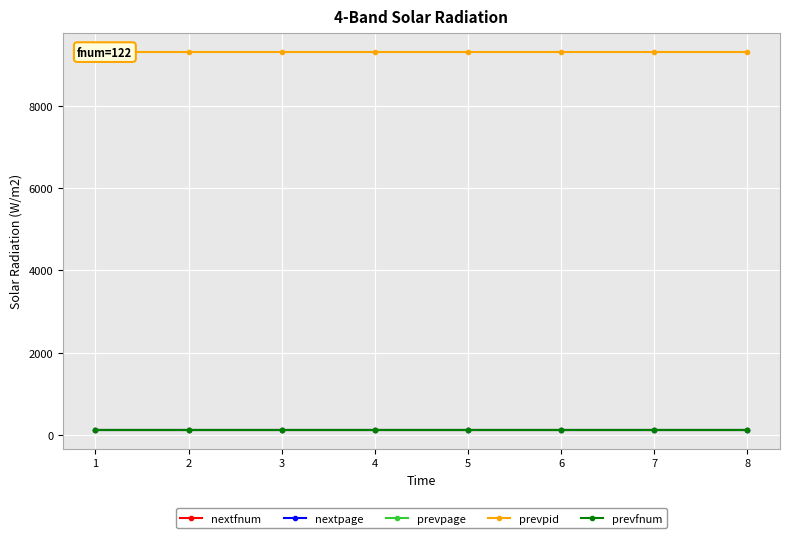

The nextfnum series shows 123 at 2. True or false?

True